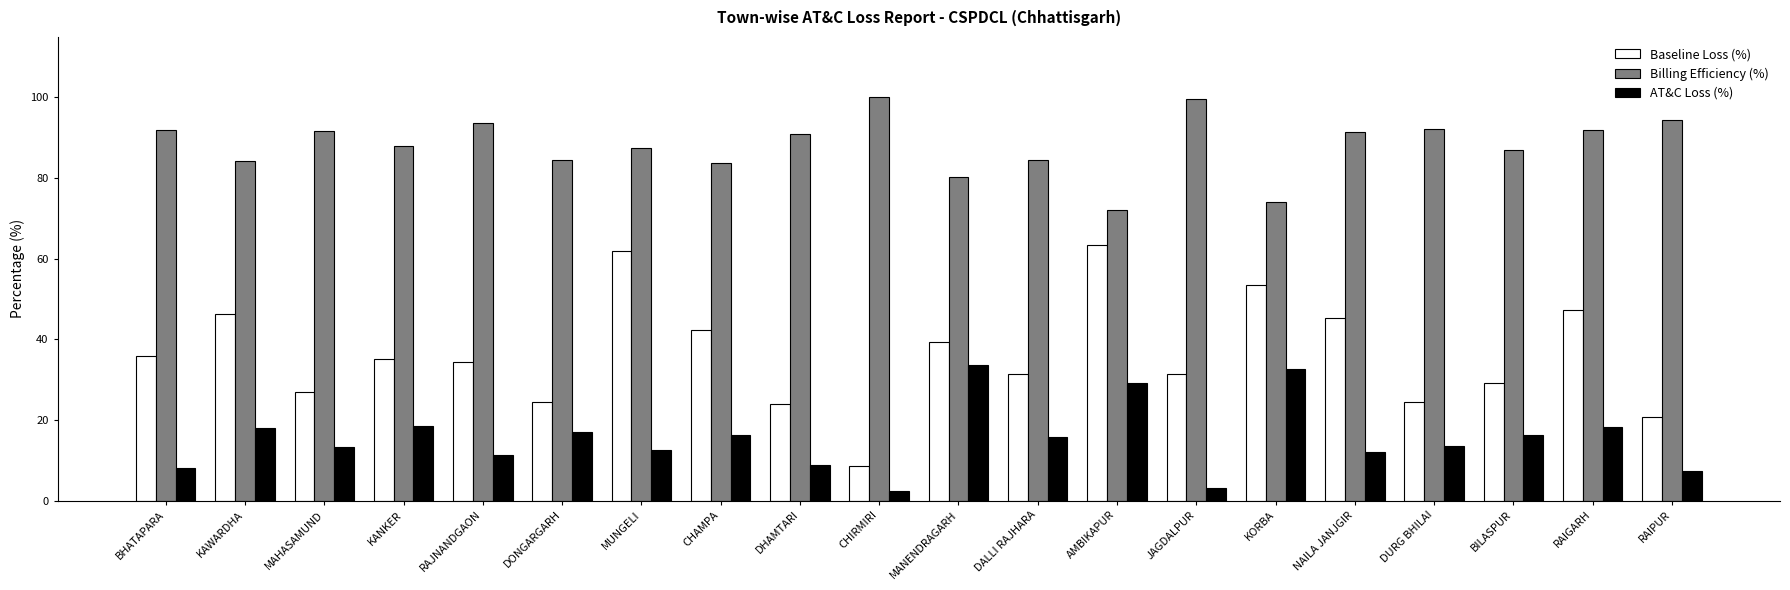

What is the label of the 5th bar from the left?

RAJNANDGAON